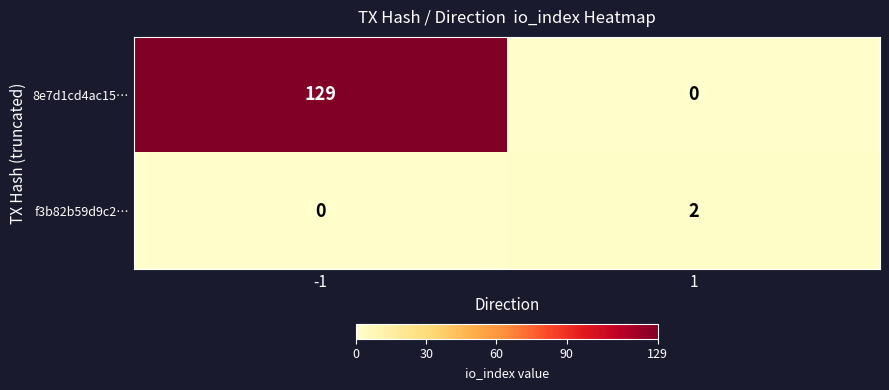

At how many categories does at least one series exceed 57?

1